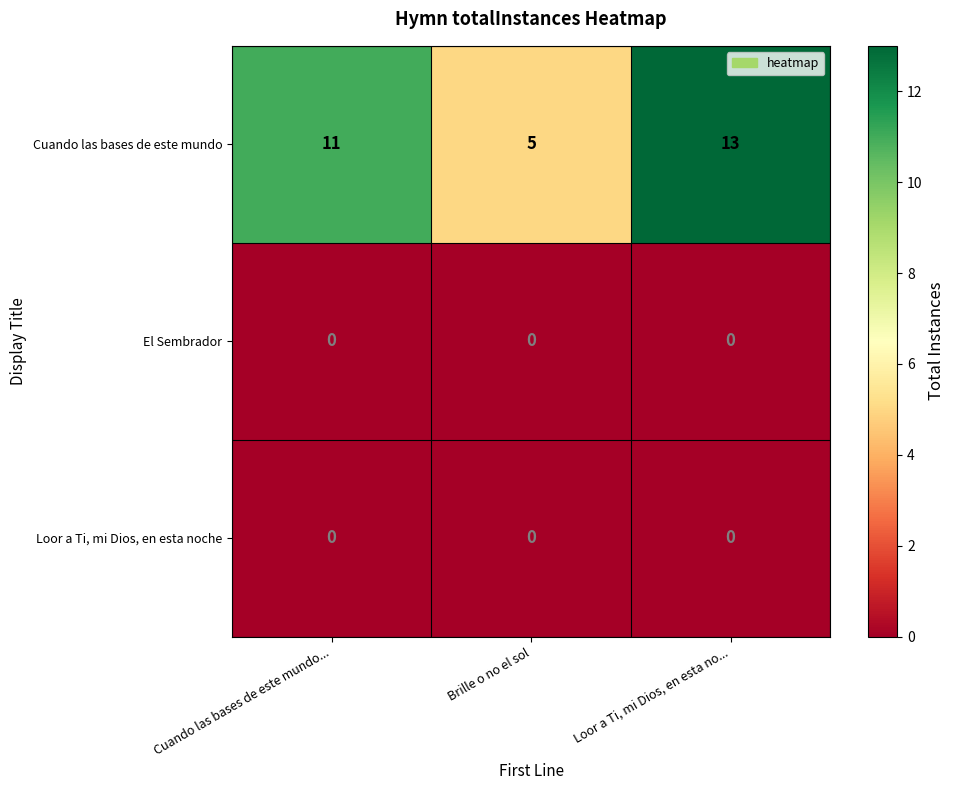

Which series changed the most between Cuando las bases de este mundo... and Loor a Ti, mi Dios, en esta no...?

Cuando las bases de este mundo